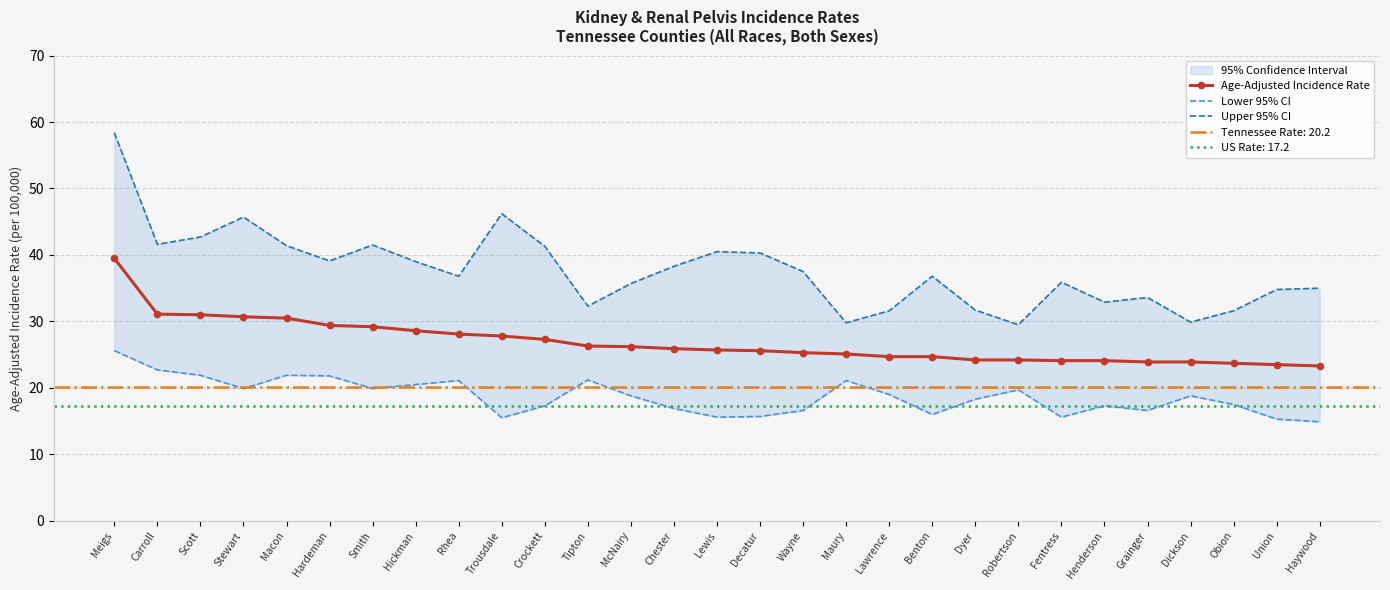

Which label corresponds to the largest value in the chart?

Meigs